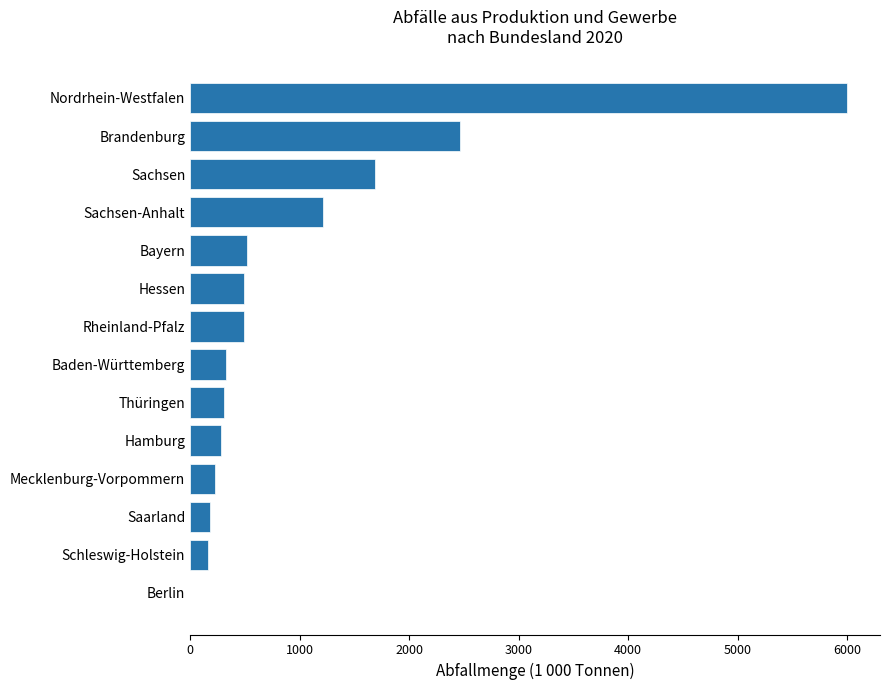

What is the sum of the values at Rheinland-Pfalz and Hessen?

984.8